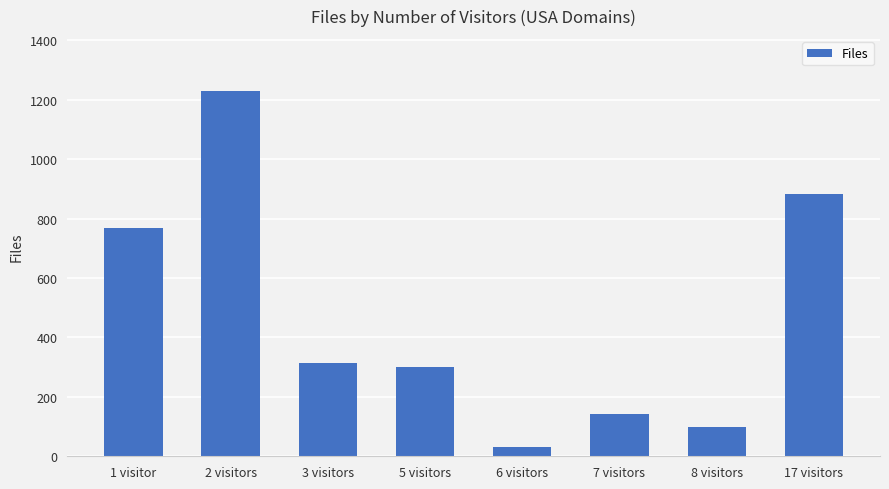

True or false: the data shows 1258 at 17 visitors.

False